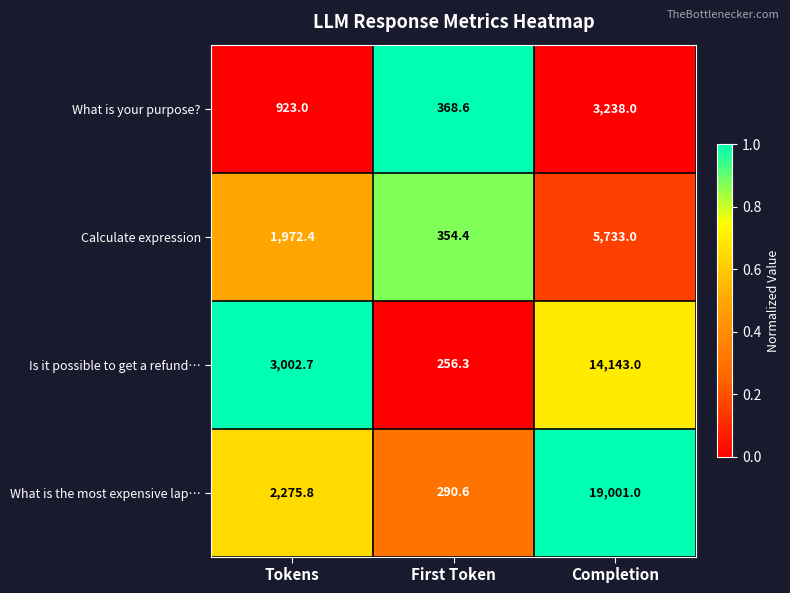

Between Tokens and First Token, which series saw the biggest shift?

Is it possible to get a refund…